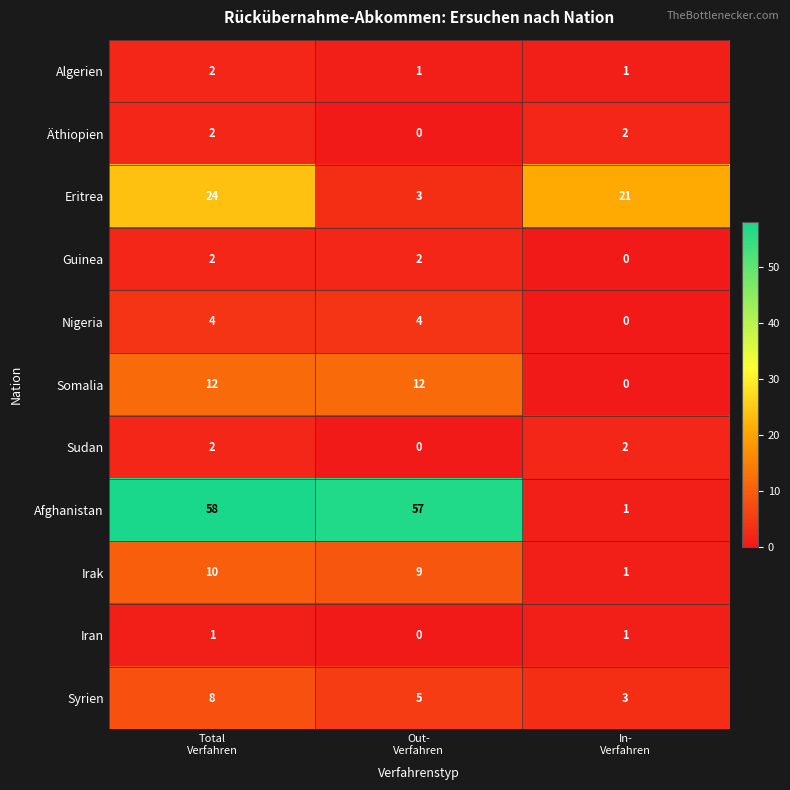

Which series has the largest total across all categories?

Afghanistan